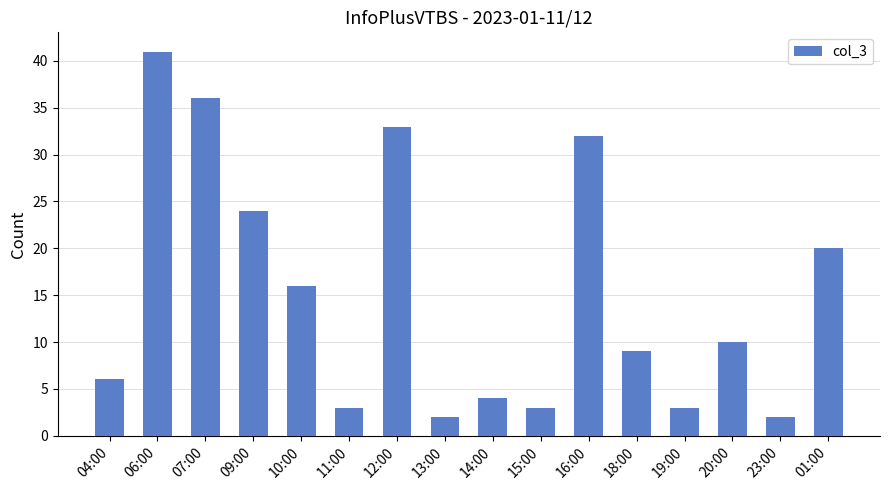

Between 23:00 and 10:00, which is larger?

10:00